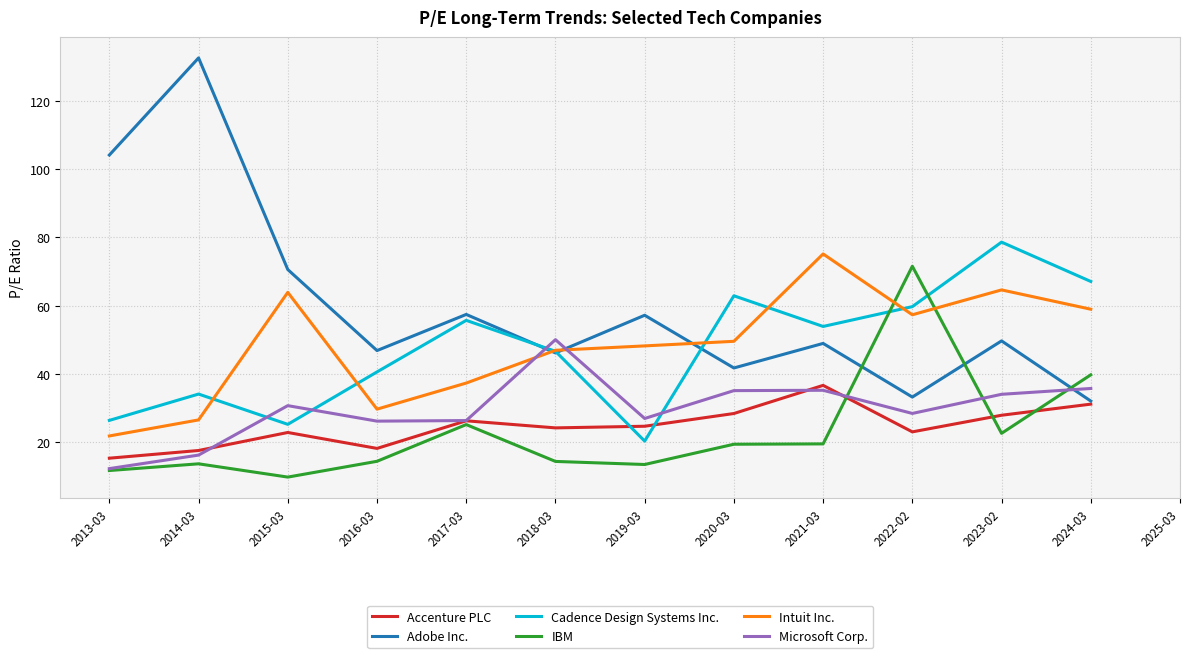

Is the value of Intuit Inc. at 2015-03 greater than the value of Accenture PLC at 2023-02?

Yes